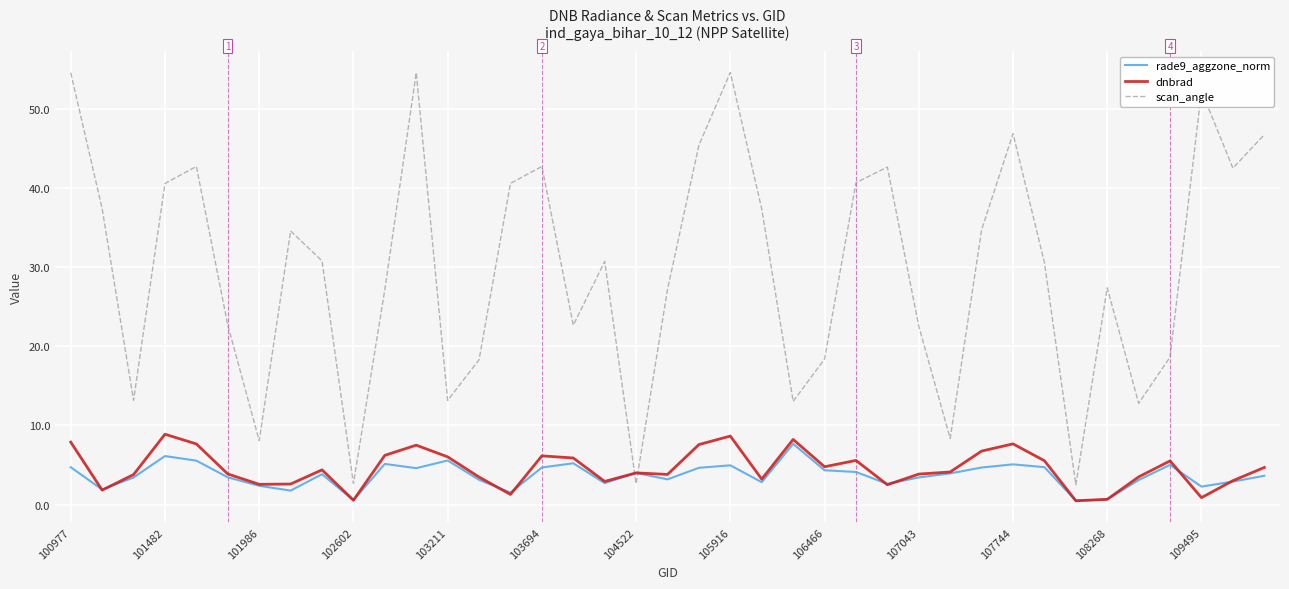

Which series has the largest total across all categories?

scan_angle